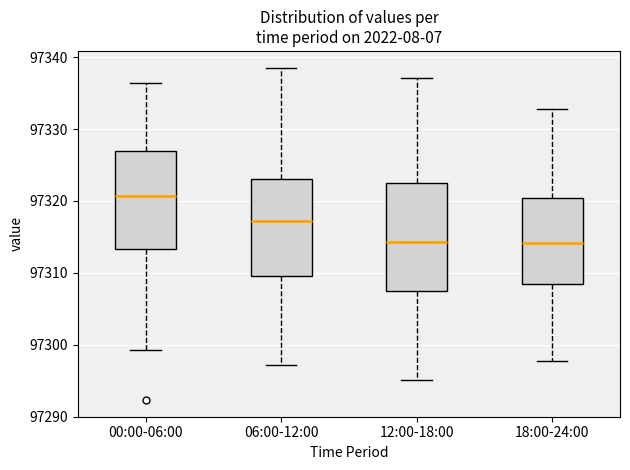

Where is the lower edge of the box for 18:00-24:00 on the y-axis? The values are not printed on the chart, so give them approximately, as read against the axis.

97308